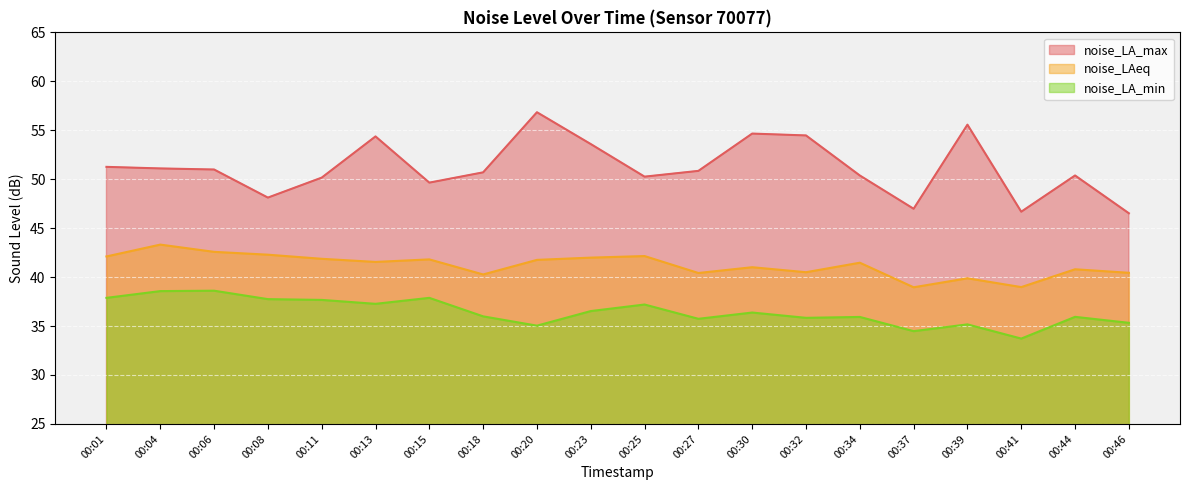

True or false: noise_LA_max and noise_LAeq cross at least once.

False